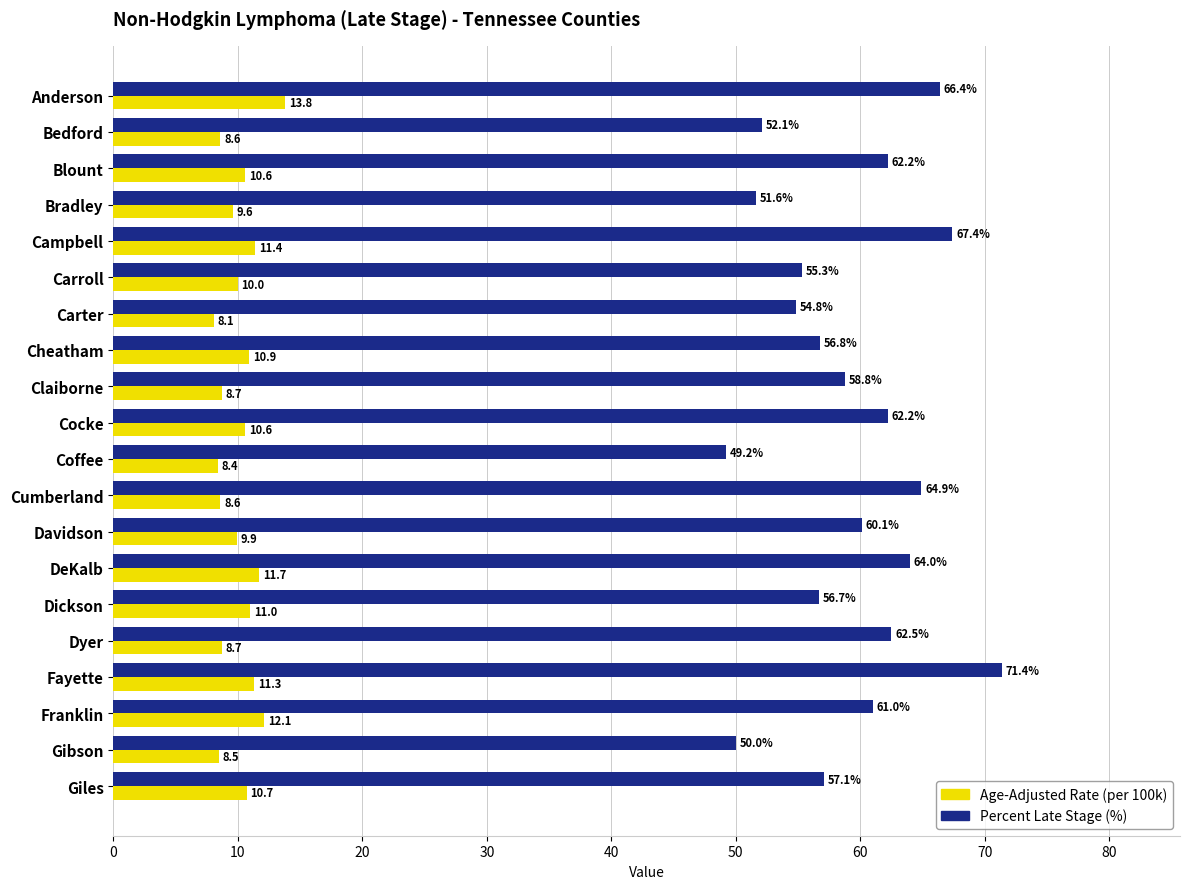

What is the maximum value shown in the chart?

71.4